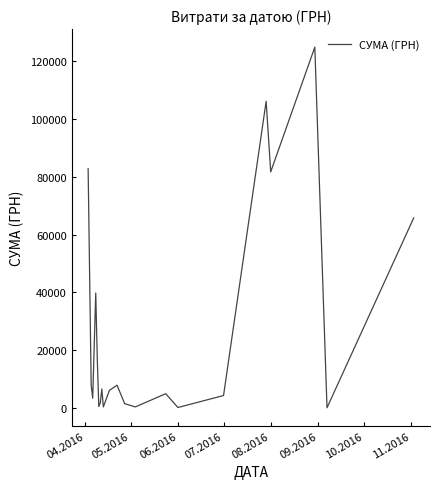

What is the maximum value shown in the chart?

124904.8